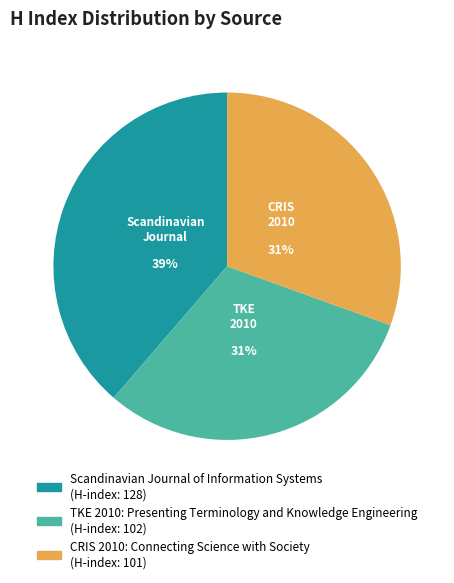

Which slice is the largest?

Scandinavian Journal of Information Systems